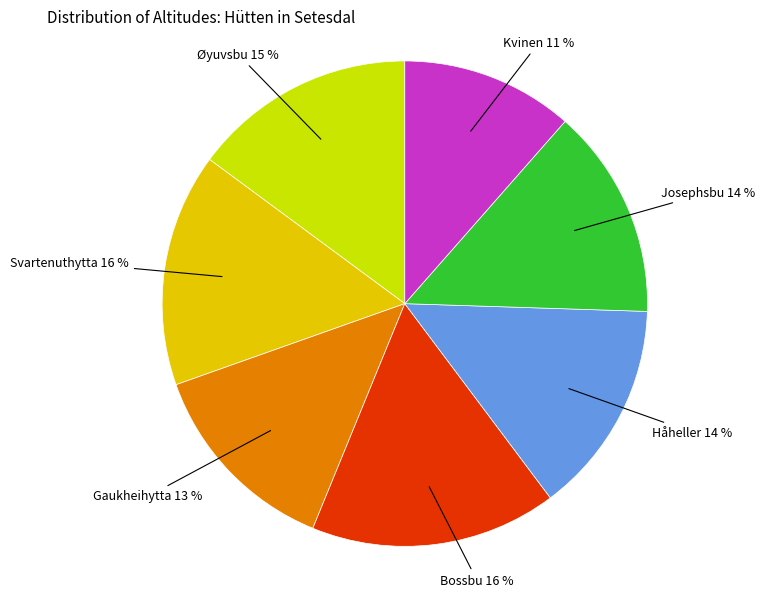

Which slice is the smallest?

Kvinen